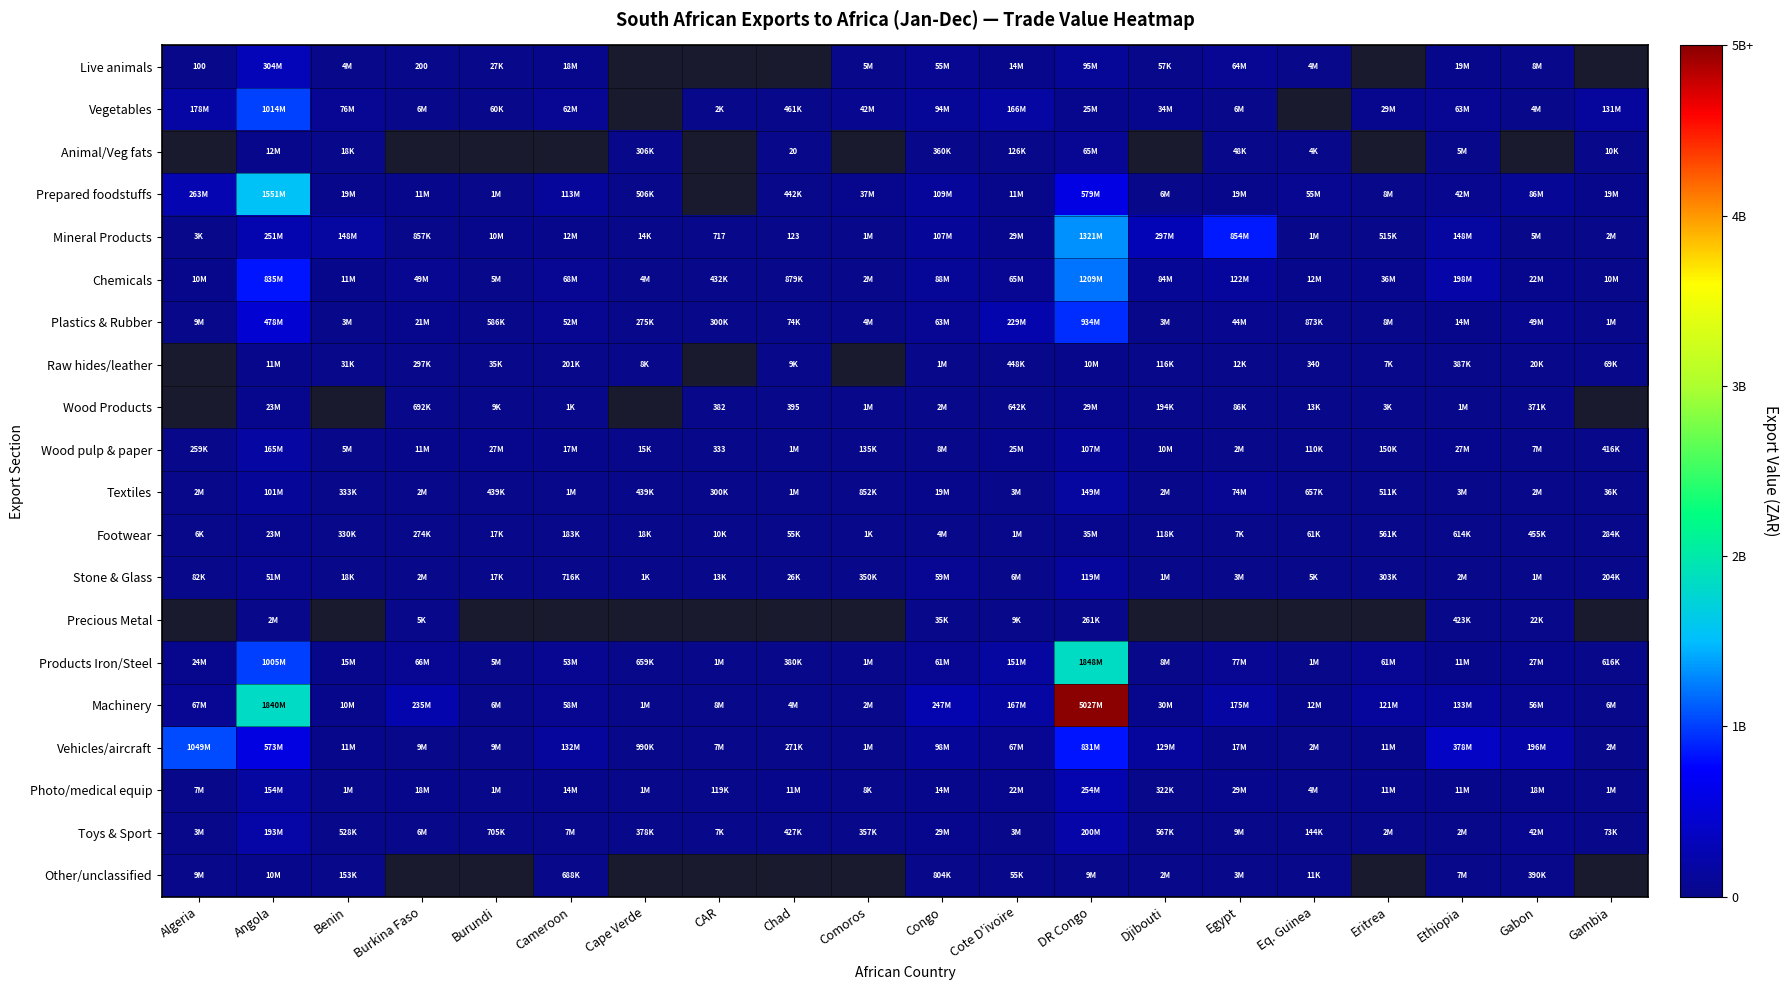

The Wood Products series shows 556.8 at Chad. True or false?

False